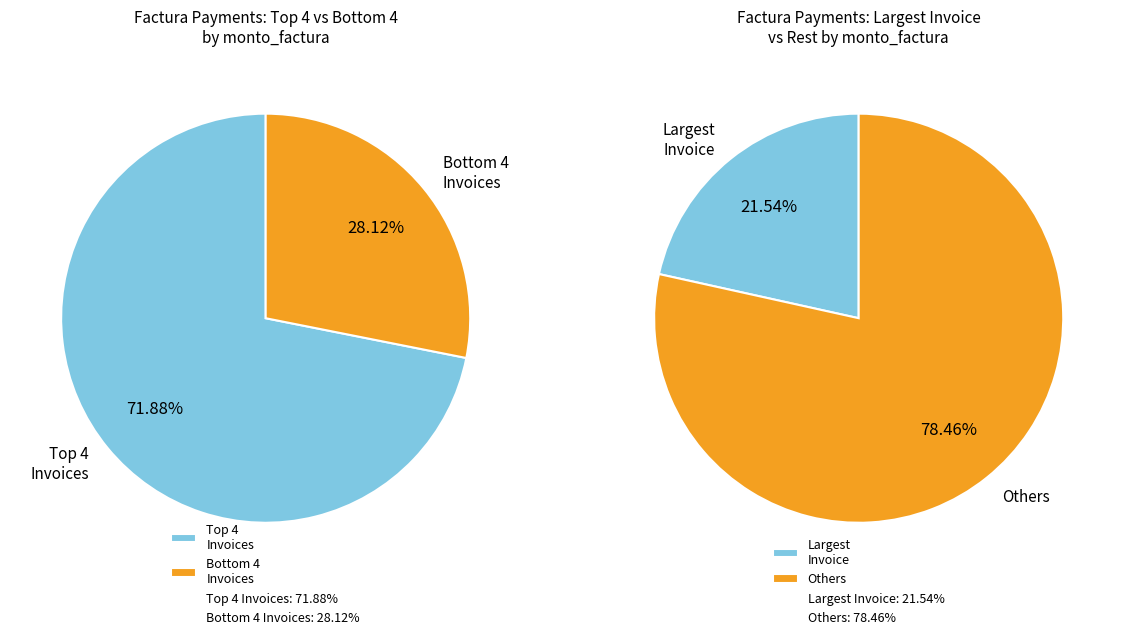

Does 001-001-0000734 account for over 50% of the chart?

No